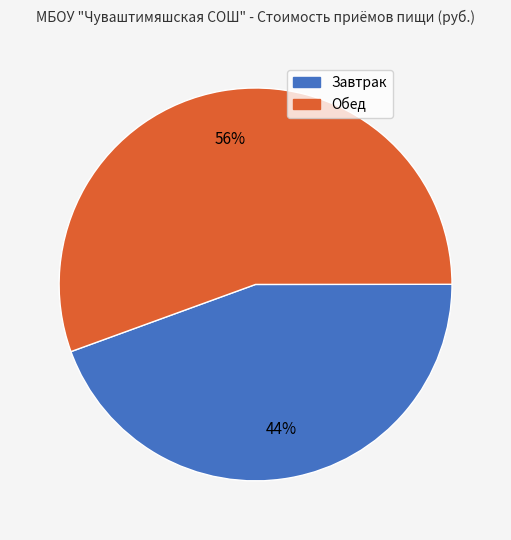

Is it true that Завтрак is 59% of the pie?

False